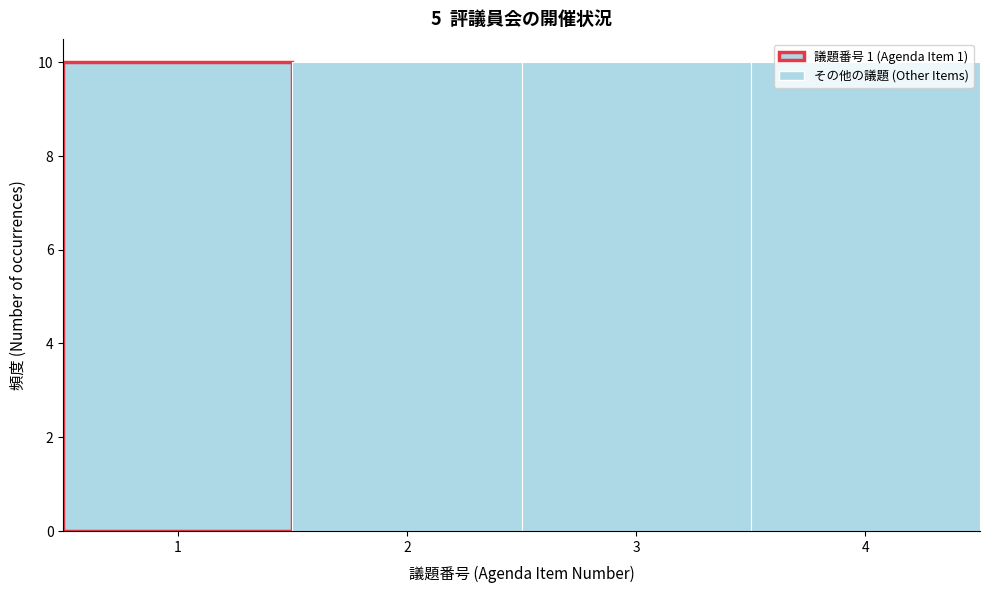

How tall is the bar that spans 3.5 to 4.5 on the x-axis? The values are not printed on the chart, so give them approximately, as read against the axis.

10